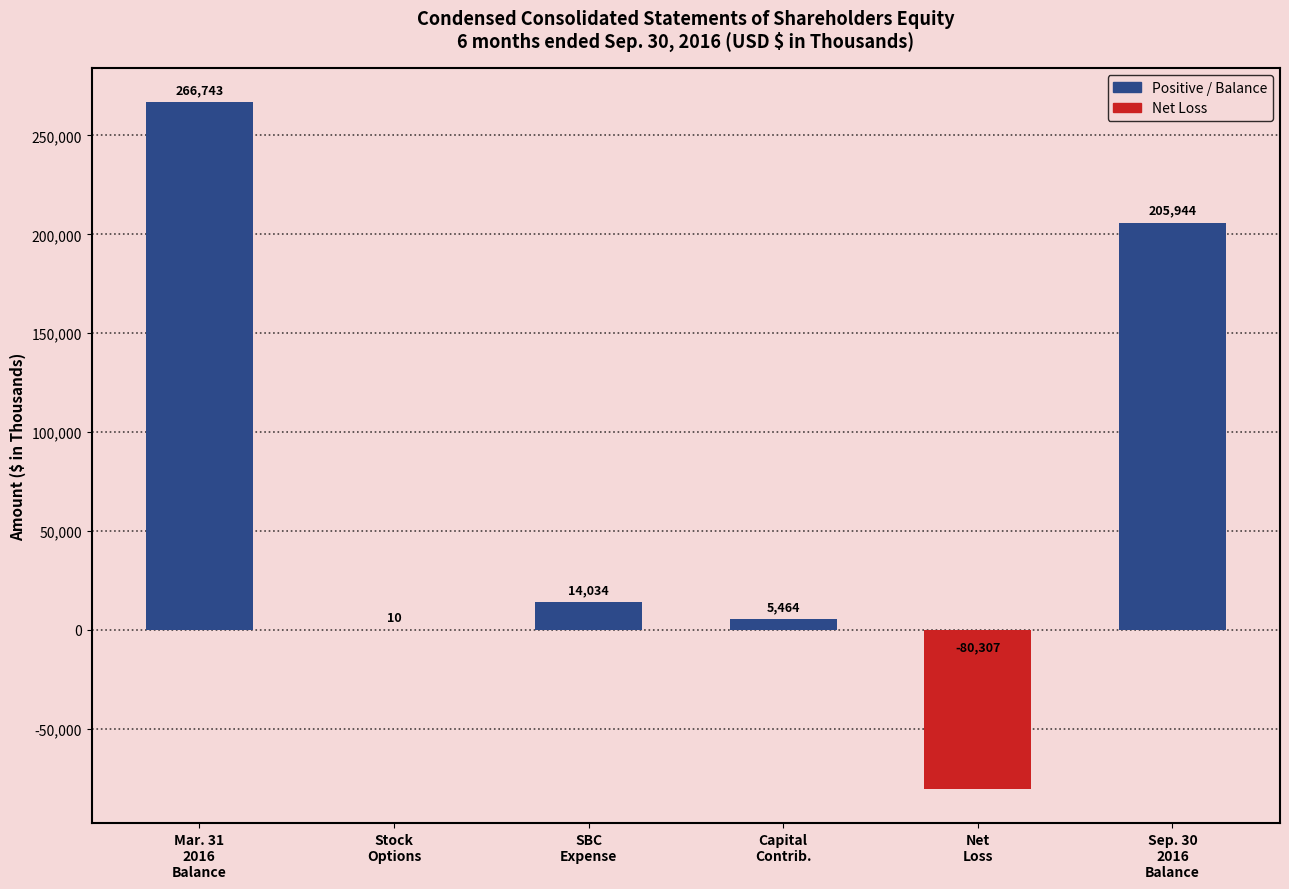

Reading left to right, transcribe all the data shown in this chart.

Mar. 31
2016
Balance=266743	Stock
Options=10	SBC
Expense=14034	Capital
Contrib.=5464	Net
Loss=-80307	Sep. 30
2016
Balance=205944